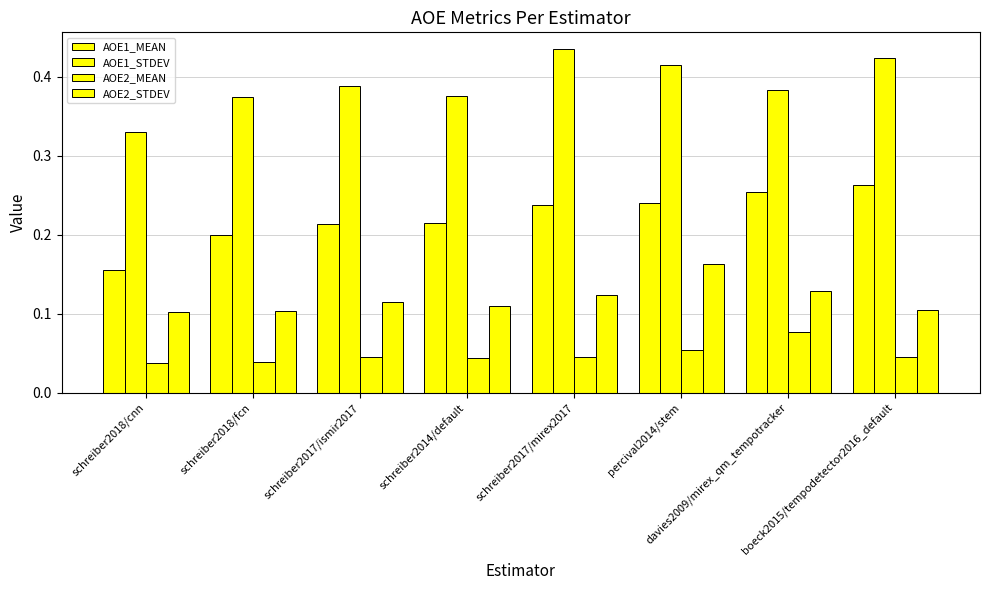

Which series changed the most between schreiber2017/ismir2017 and schreiber2017/mirex2017?

AOE1_STDEV